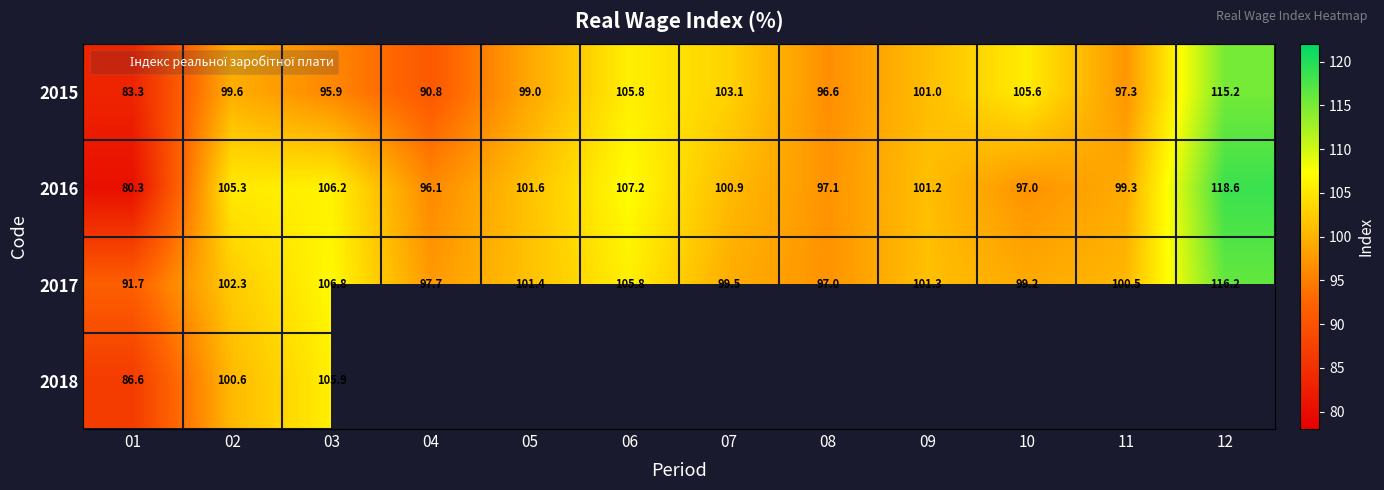

At how many categories does at least one series exceed 82?

12